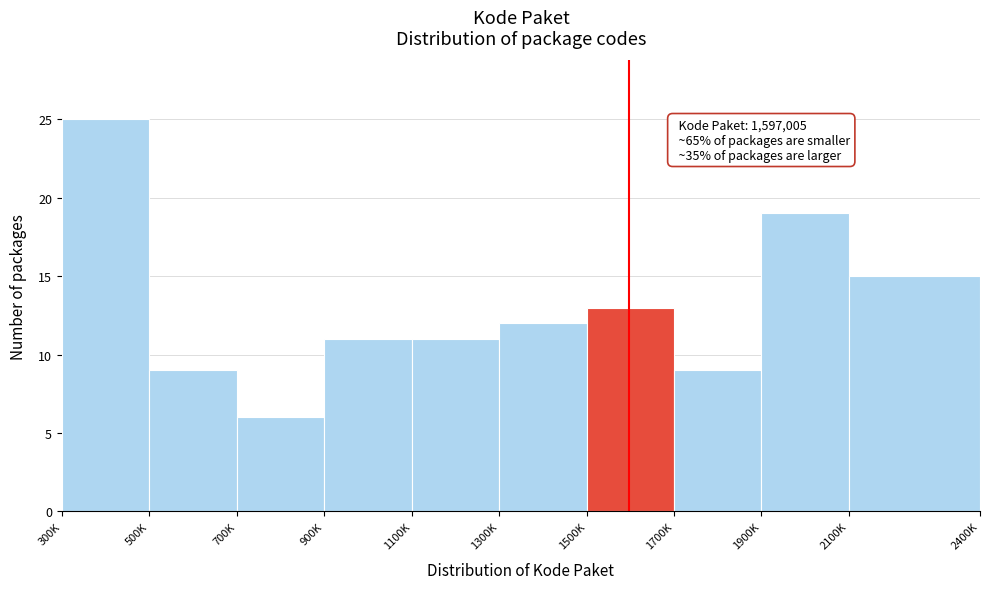

Reading left to right, what are all the values shown in this chart?

25	9	6	11	11	12	13	9	19	15